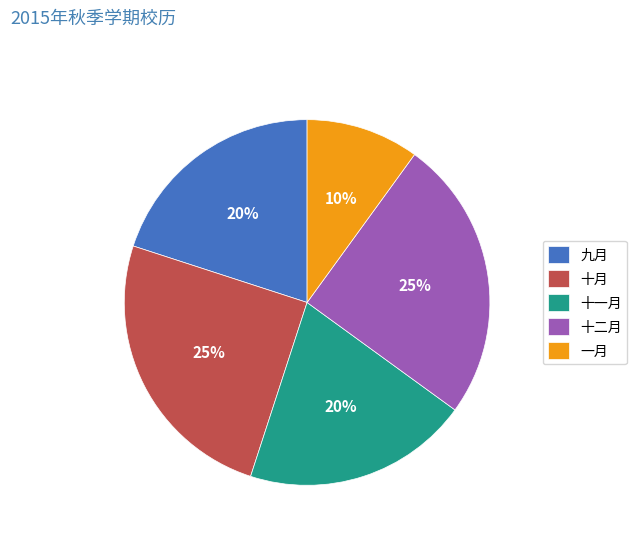

Is there any slice that represents more than half of the pie?

No